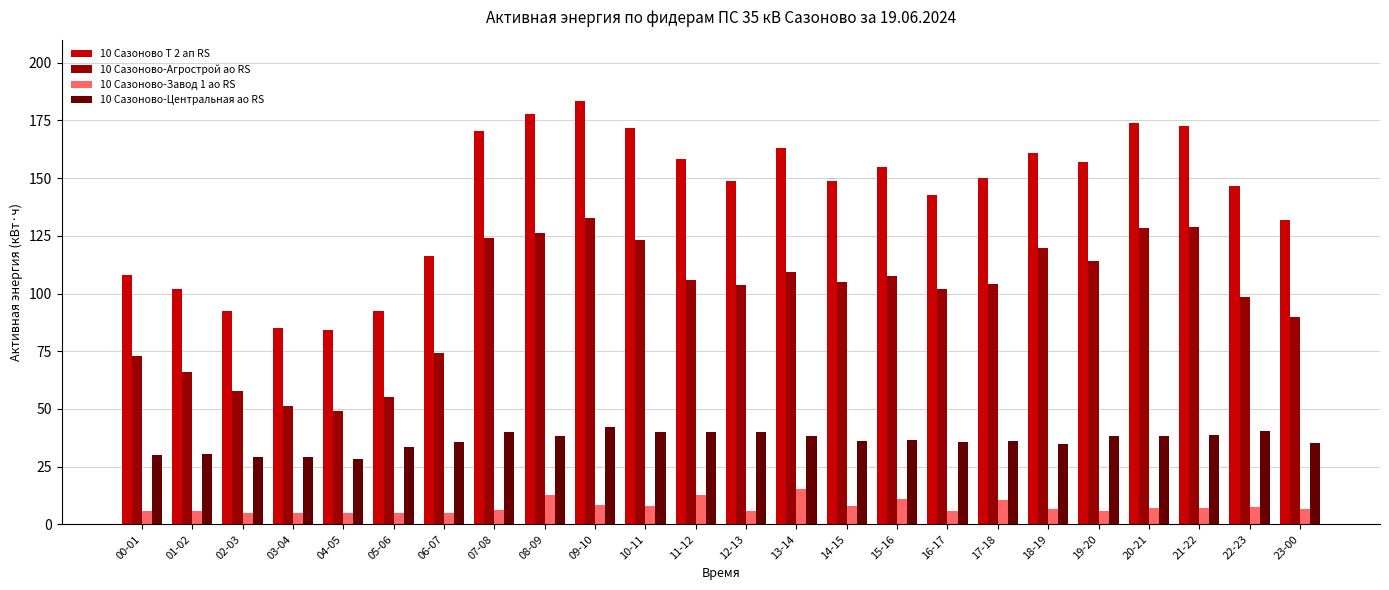

Which series changed the most between 01-02 and 13-14?

10 Сазоново Т 2 ап RS